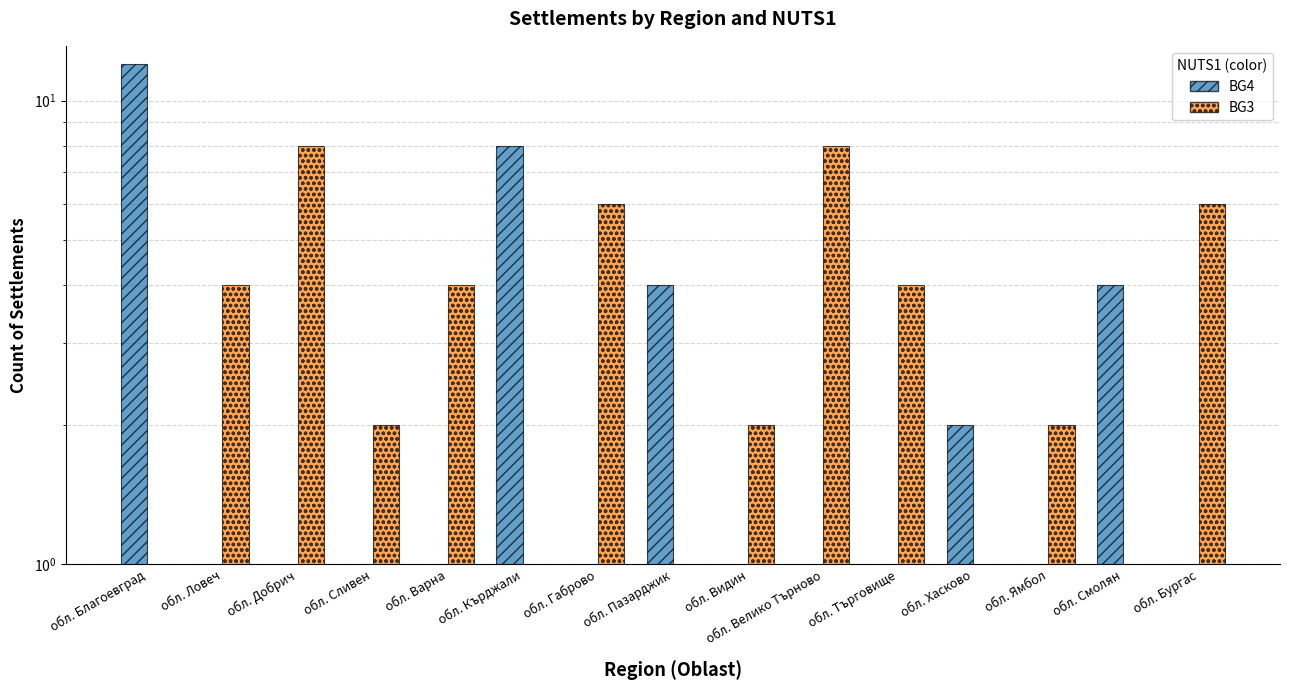

What is the label of the 3rd bar from the right?

обл. Ямбол